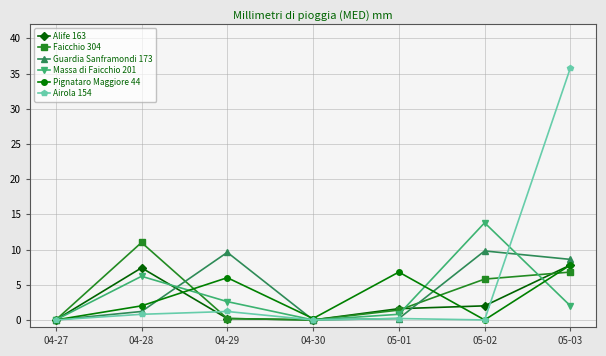

Which series has the largest total across all categories?

Airola 154